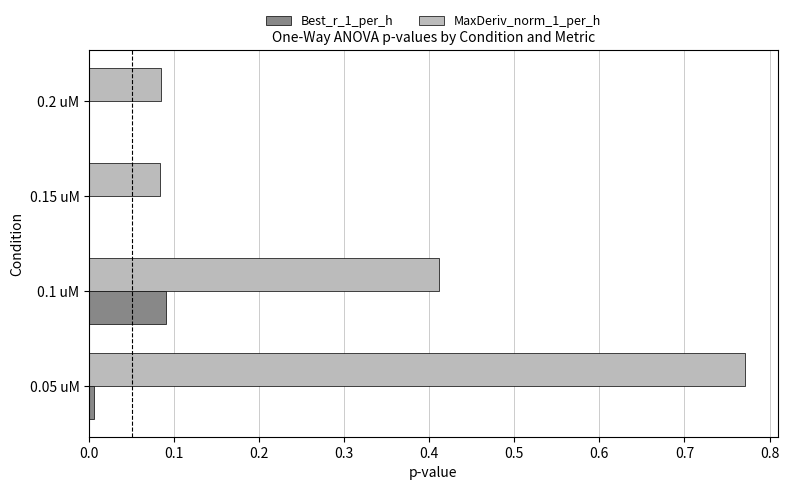

At which category does the chart reach its peak across all series?

0.05 uM